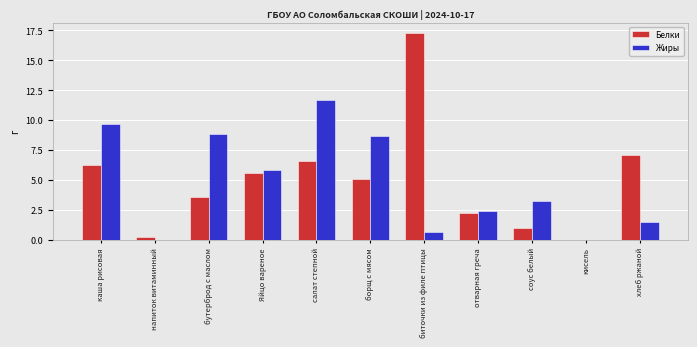

At which label does Жиры first exceed 3?

каша рисовая